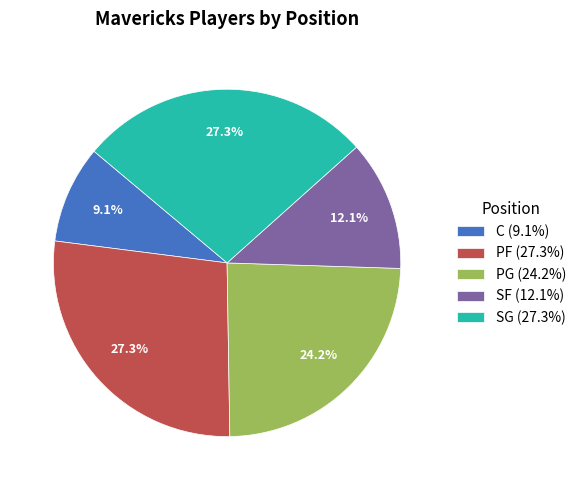

To the nearest percent, what is the average slice percentage?

20%